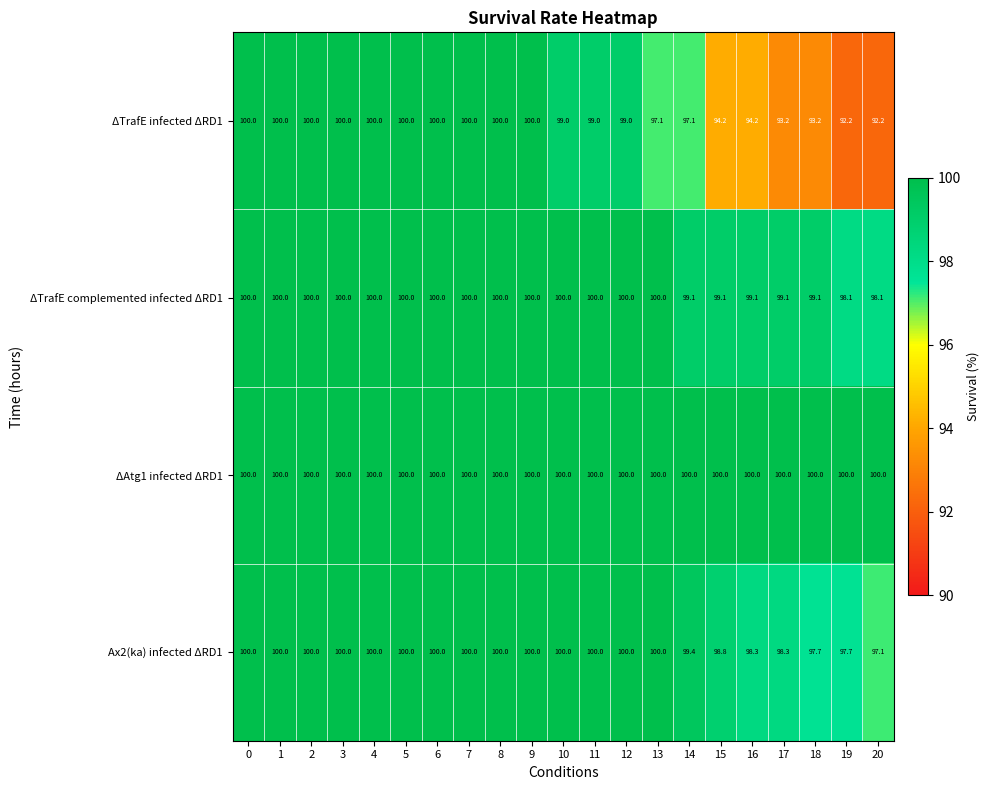

Count the Ax2(ka) infected ΔRD1 values in the range 98 to 100.

18